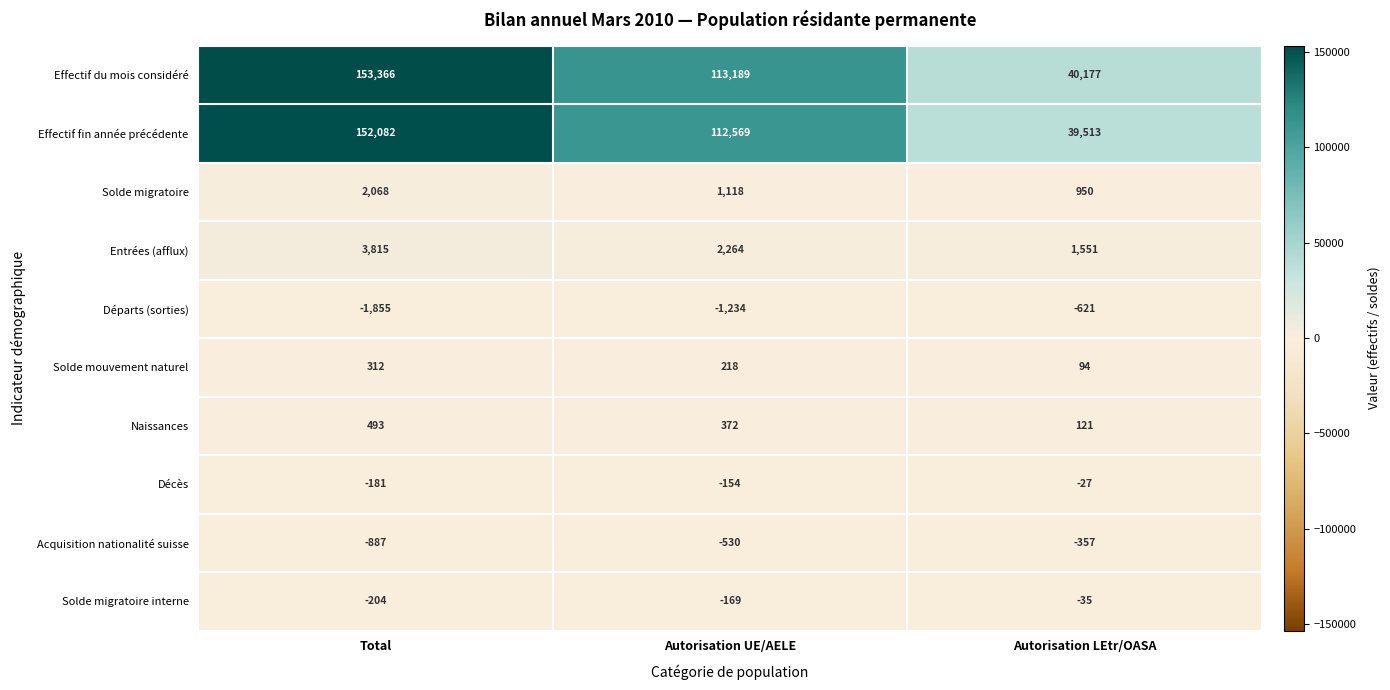

Reading right to left, transcribe all the data shown in this chart.

Effectif du mois considéré: Autorisation LEtr/OASA=40177	Autorisation UE/AELE=113189	Total=153366
Effectif fin année précédente: Autorisation LEtr/OASA=39513	Autorisation UE/AELE=112569	Total=152082
Solde migratoire: Autorisation LEtr/OASA=950	Autorisation UE/AELE=1118	Total=2068
Entrées (afflux): Autorisation LEtr/OASA=1551	Autorisation UE/AELE=2264	Total=3815
Départs (sorties): Autorisation LEtr/OASA=-621	Autorisation UE/AELE=-1234	Total=-1855
Solde mouvement naturel: Autorisation LEtr/OASA=94	Autorisation UE/AELE=218	Total=312
Naissances: Autorisation LEtr/OASA=121	Autorisation UE/AELE=372	Total=493
Décès: Autorisation LEtr/OASA=-27	Autorisation UE/AELE=-154	Total=-181
Acquisition nationalité suisse: Autorisation LEtr/OASA=-357	Autorisation UE/AELE=-530	Total=-887
Solde migratoire interne: Autorisation LEtr/OASA=-35	Autorisation UE/AELE=-169	Total=-204